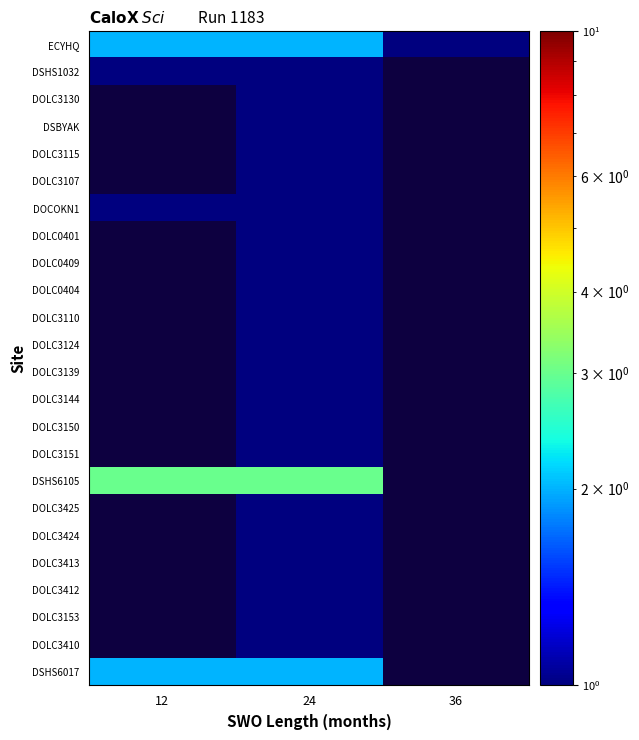

Which label corresponds to the largest value in the chart?

12